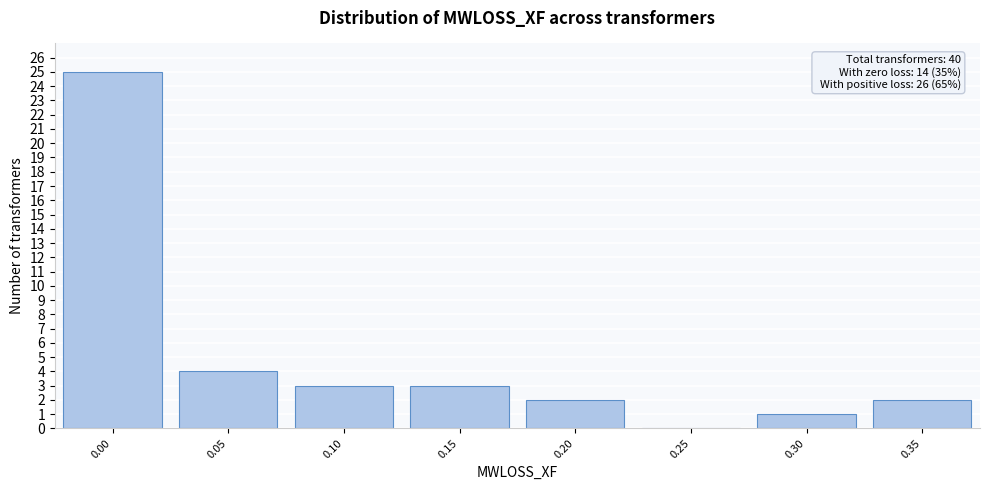

Reading right to left, extract all data points from this chart.

0.35=2	0.30=1	0.25=0	0.20=2	0.15=3	0.10=3	0.05=4	0.00=25